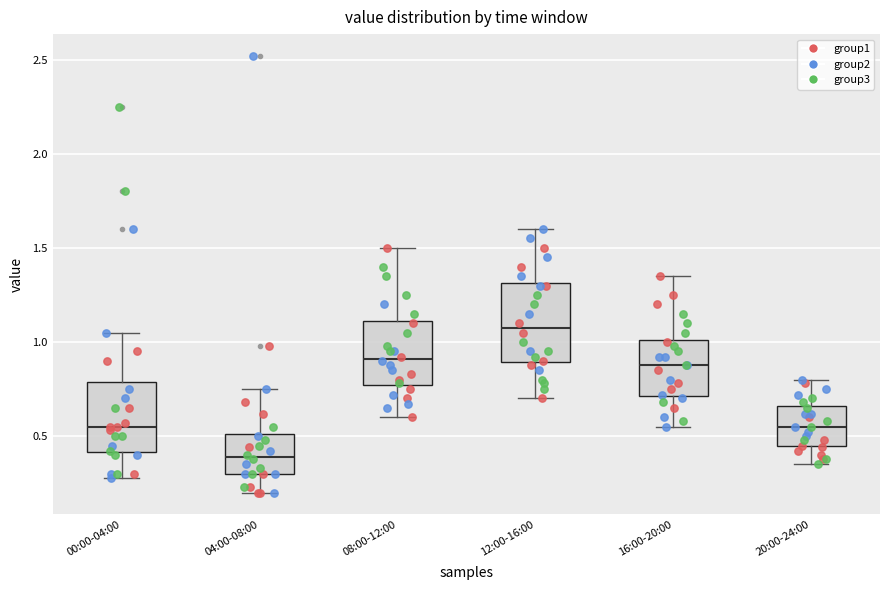

Reading left to right, transcribe this box plot: for each box, give where its median line is, the range the box spans, and where its two whiskers end, as read against the y-axis. The values are not printed on the chart, so give them approximately, as read against the axis.

00:00-04:00: median 0.55, box 0.40 to 0.80, whiskers 0.30 to 1.05
04:00-08:00: median 0.40, box 0.30 to 0.50, whiskers 0.20 to 0.75
08:00-12:00: median 0.90, box 0.75 to 1.10, whiskers 0.60 to 1.50
12:00-16:00: median 1.10, box 0.90 to 1.30, whiskers 0.70 to 1.60
16:00-20:00: median 0.90, box 0.70 to 1.00, whiskers 0.55 to 1.35
20:00-24:00: median 0.55, box 0.45 to 0.65, whiskers 0.35 to 0.80